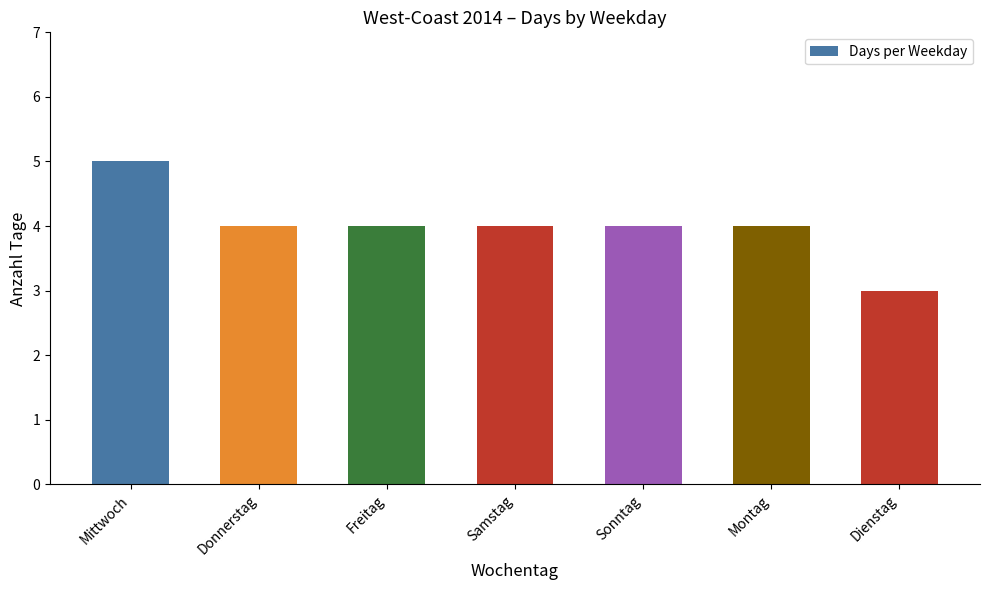

True or false: the data shows 4 at Donnerstag.

True